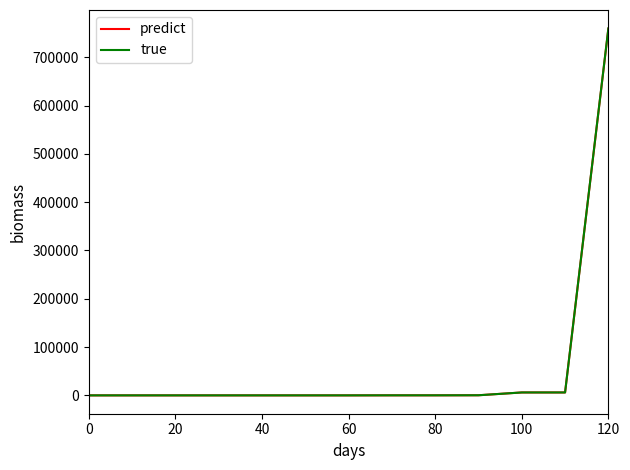

What is the greatest value displayed?

760000.0